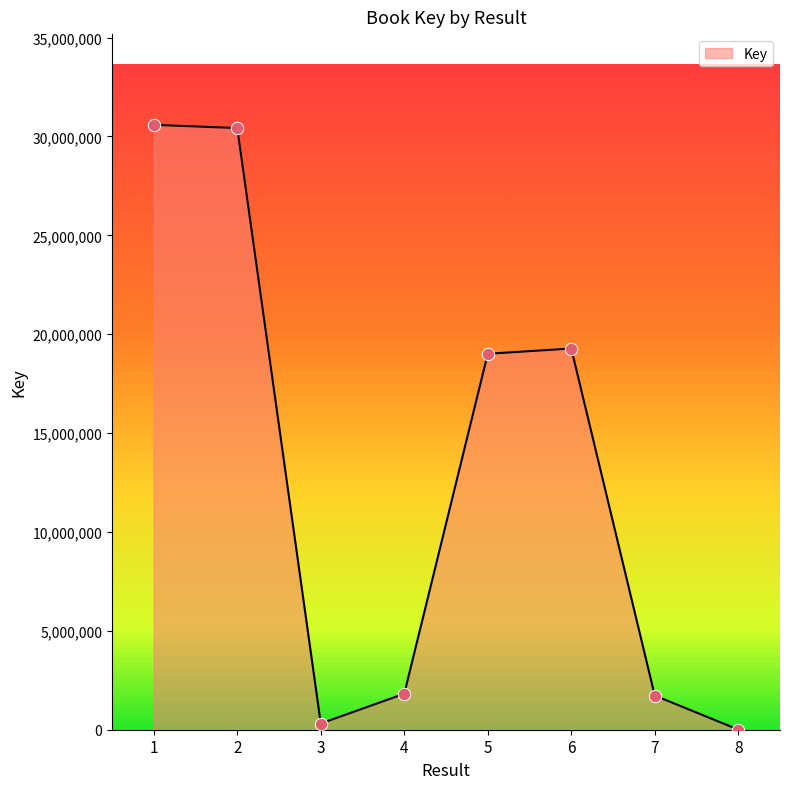

What is the change in value from 3 to 5?

+18696313